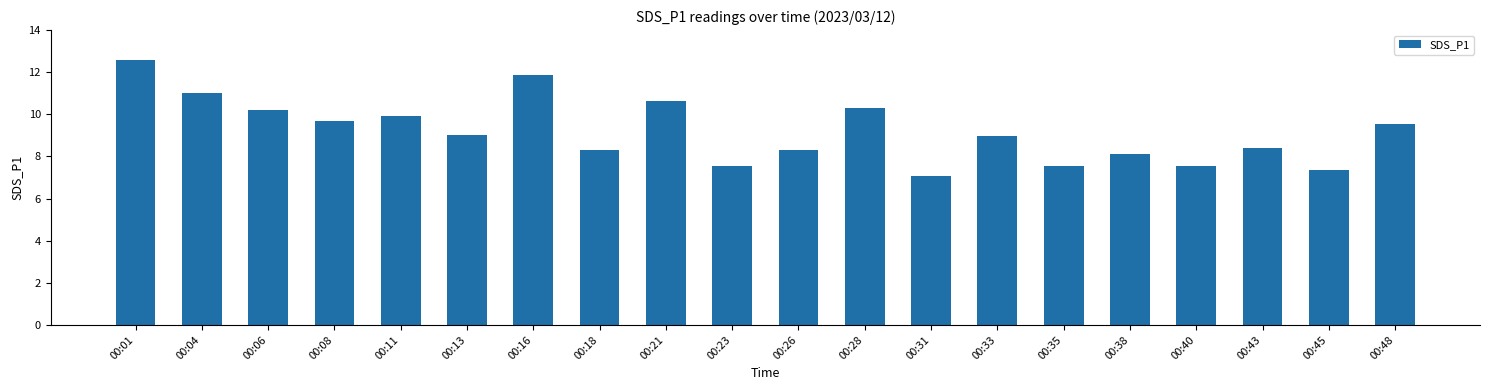

The value at 00:40 is 7.6. True or false?

True